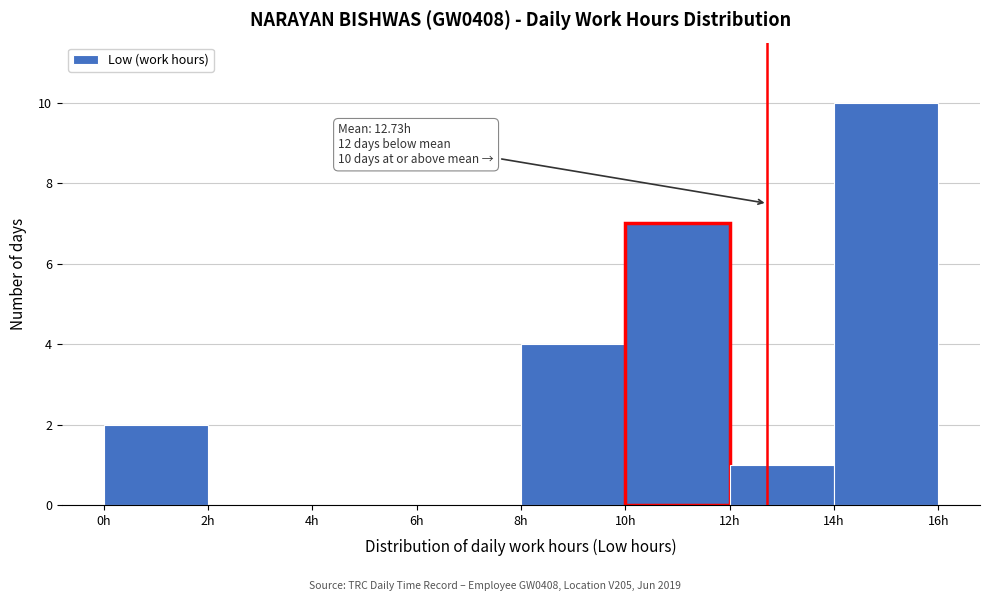

Over which range of the x-axis is the bar tallest?

14 to 16